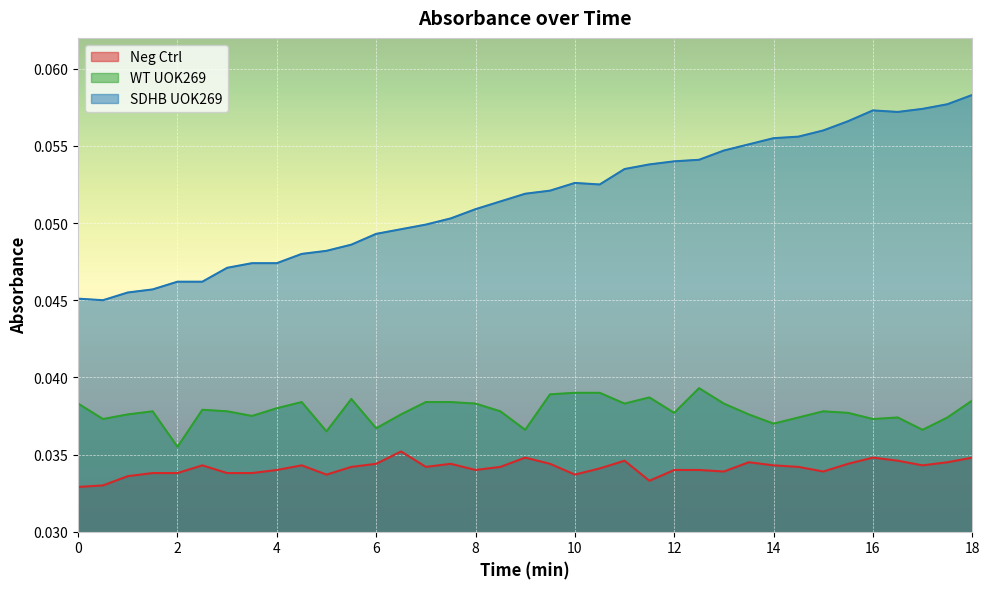

How many lines are shown in the chart?

3